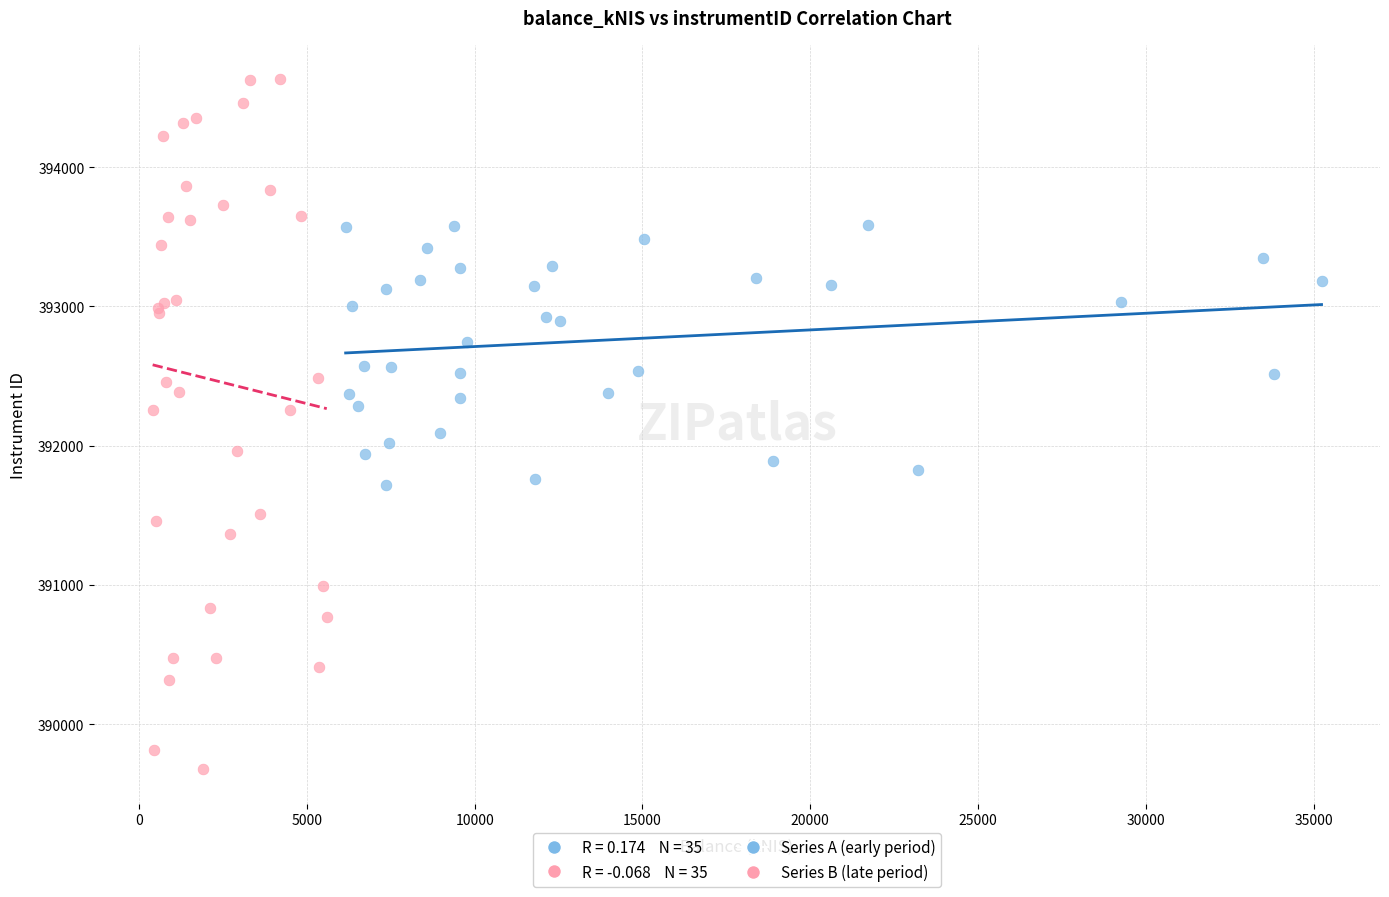

Which series contains the highest Y value?

Series B (late period)